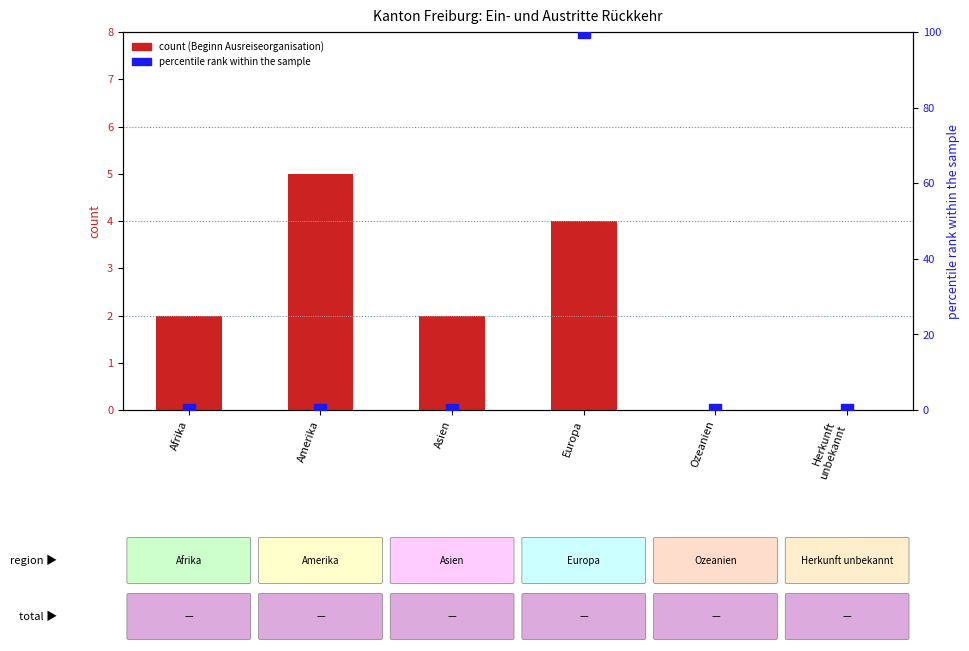

What is the label of the 1st bar from the left?

Afrika